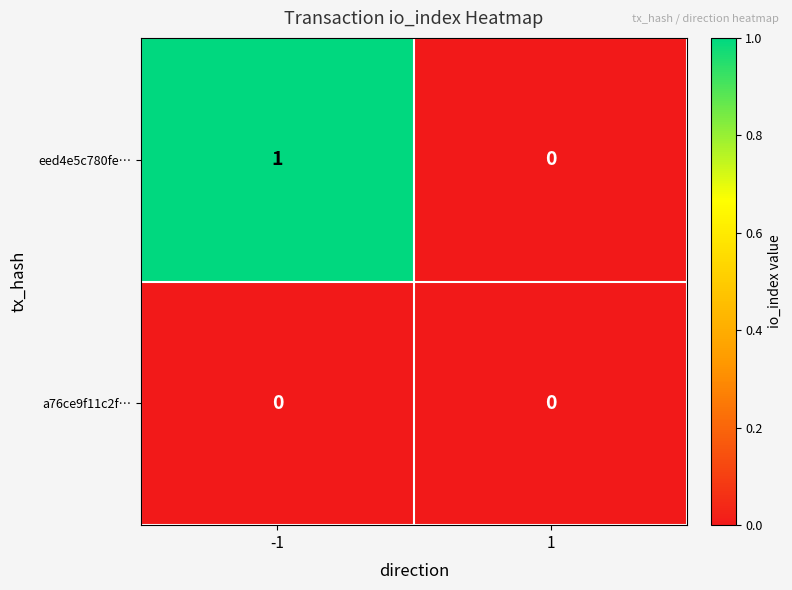

List the series in order of their peak value, lowest first.

a76ce9f11c2f…, eed4e5c780fe…